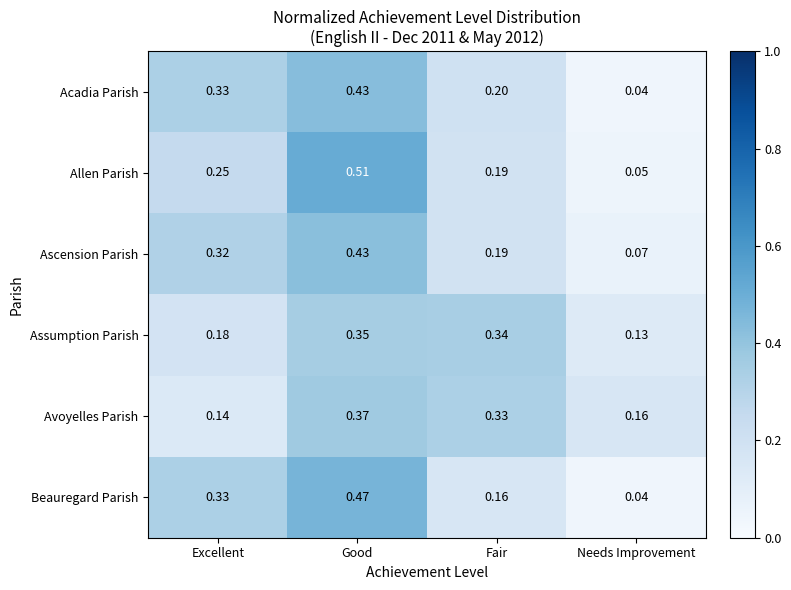

Rank the categories by Beauregard Parish value from highest to lowest.

Good, Excellent, Fair, Needs Improvement